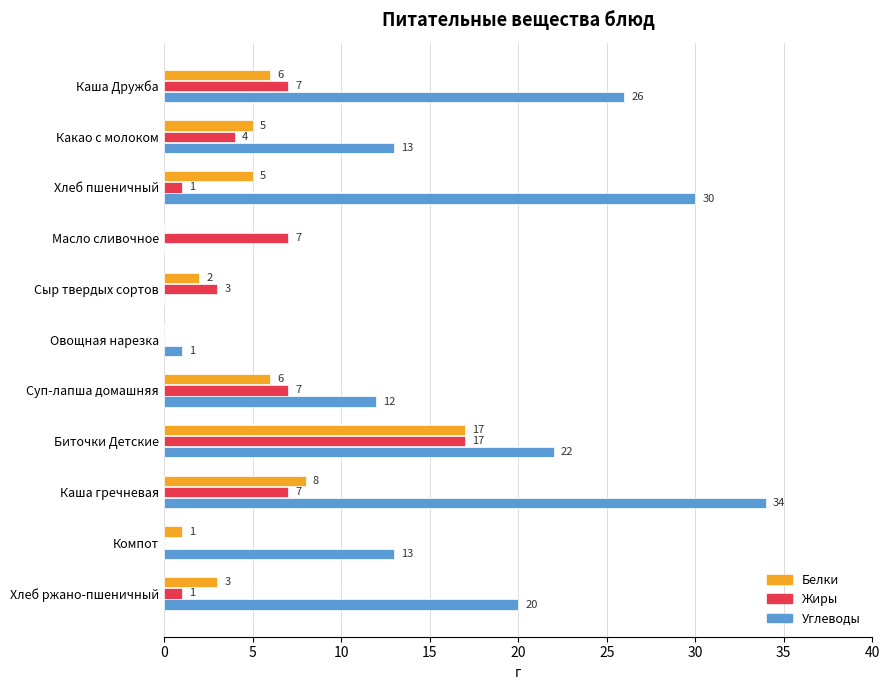

What is the highest value of the Белки series?

17